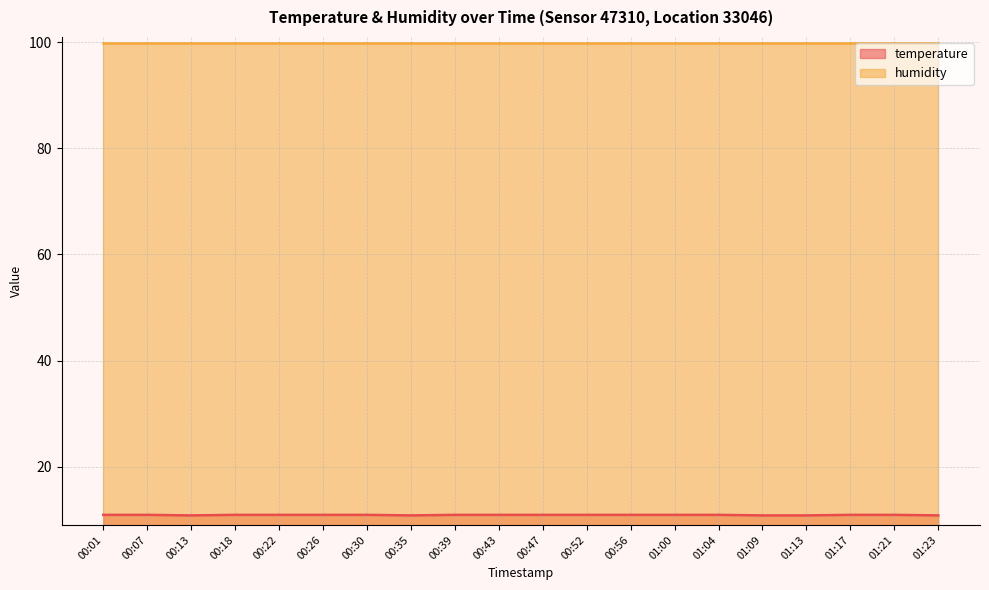

Is it true that the value at 01:04 is 10.9?

True